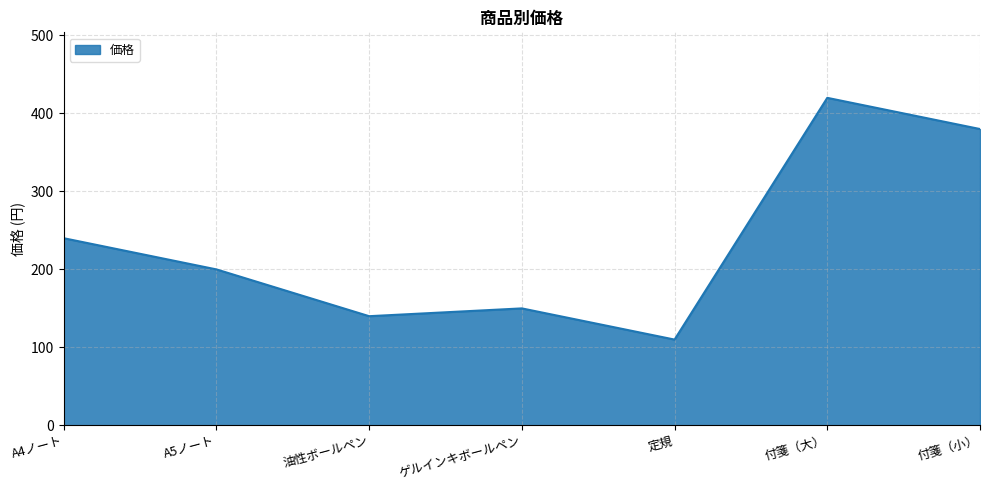

What is the greatest value displayed?

420